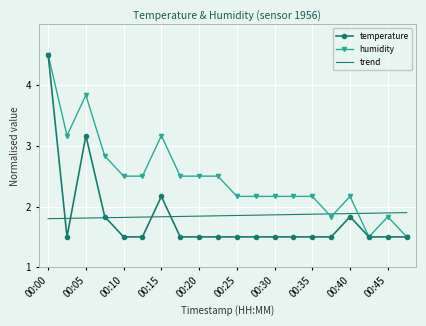

After their last crossing, which series has the higher values: trend or humidity?

trend